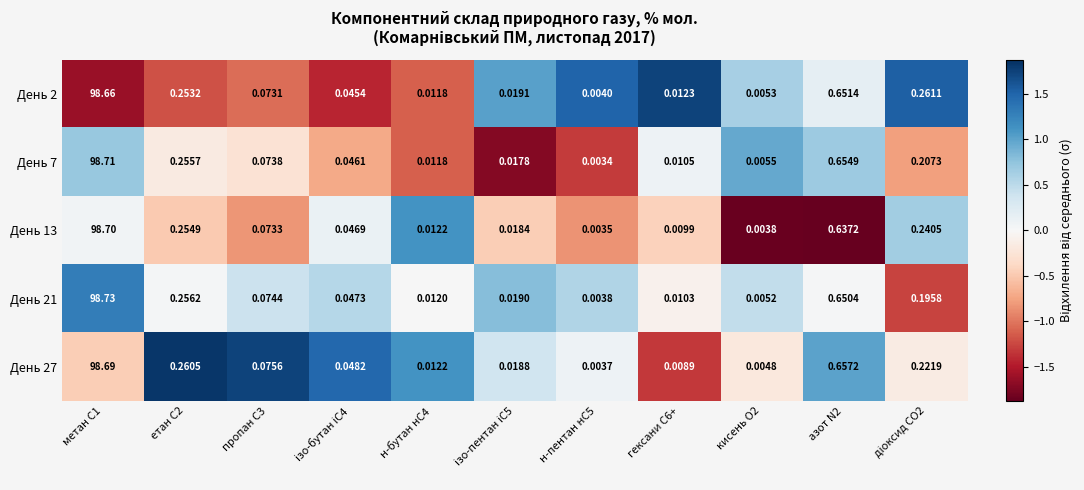

Count the number of data series in this chart.

5